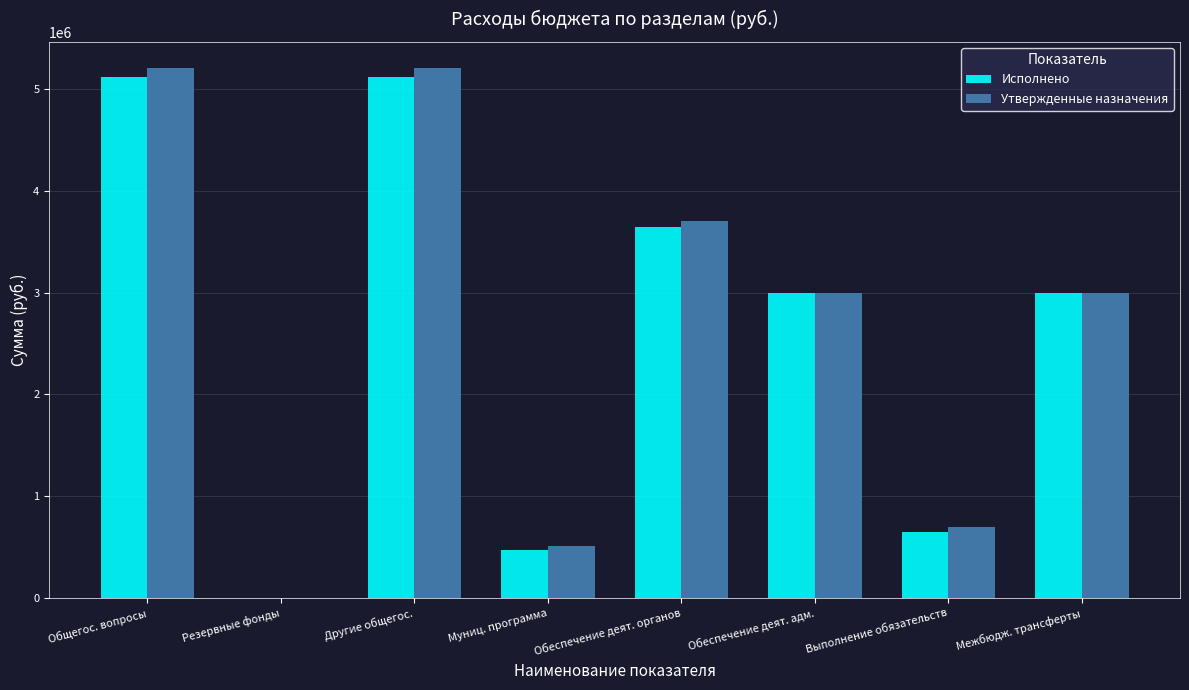

What is the highest value of the Исполнено series?

5123164.7